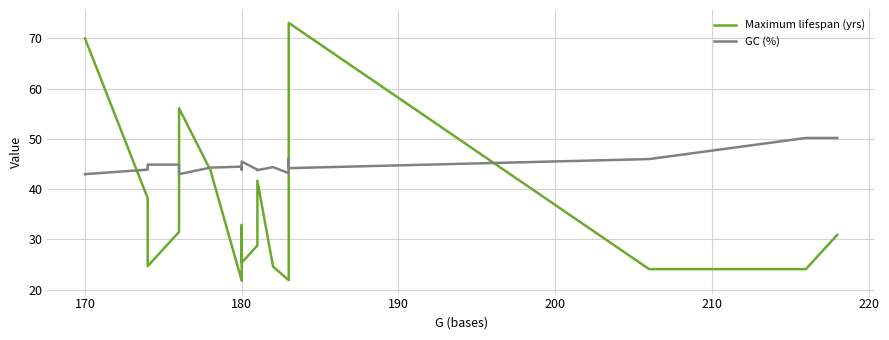

List the series in order of their peak value, highest first.

Maximum lifespan (yrs), GC (%)